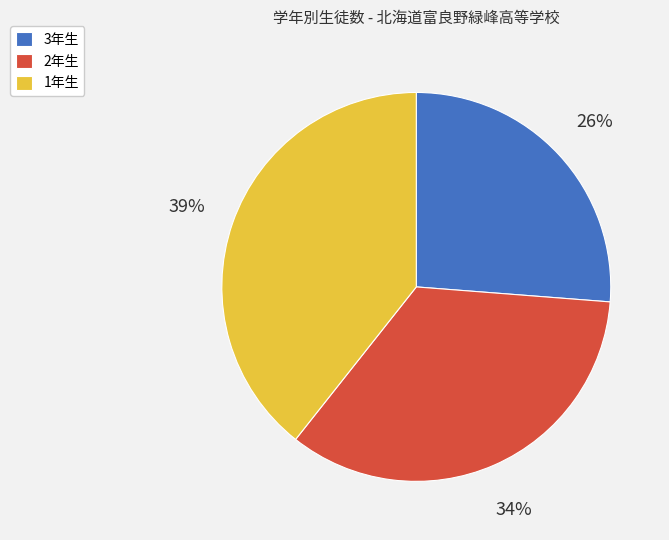

What is the ratio of the value at 1年生 to the value at 3年生?

1.5